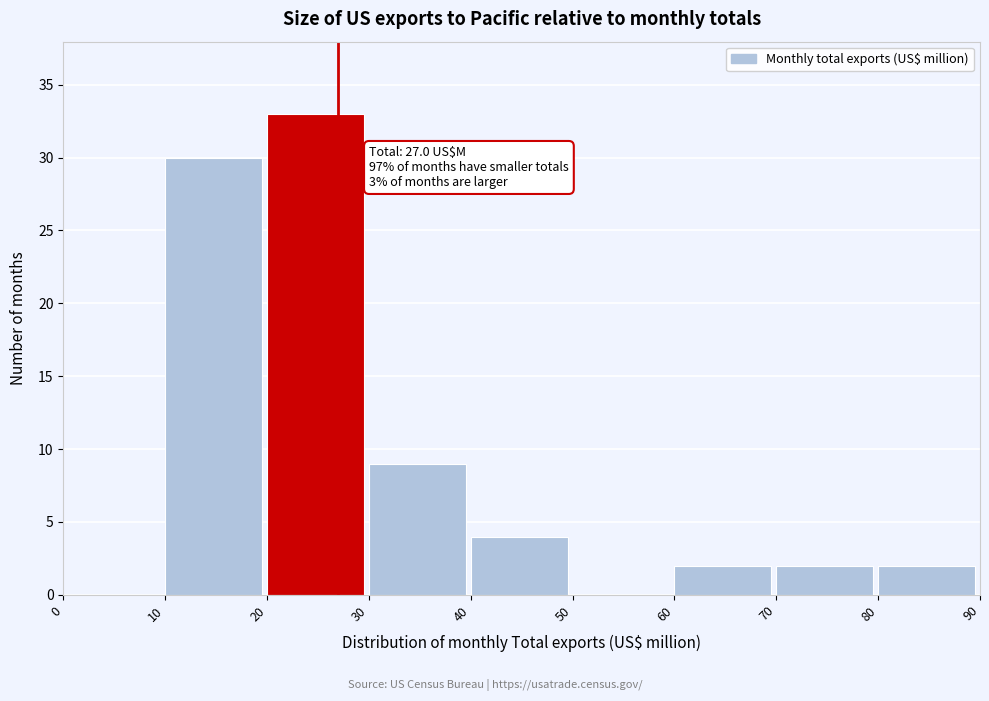

Which range on the x-axis has the tallest bar?

20 to 30